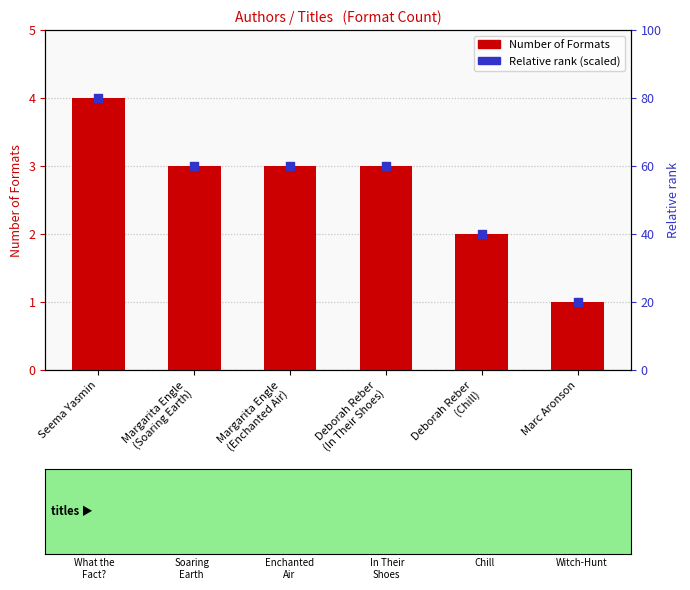

Which series has the widest spread of Y values?

Relative rank